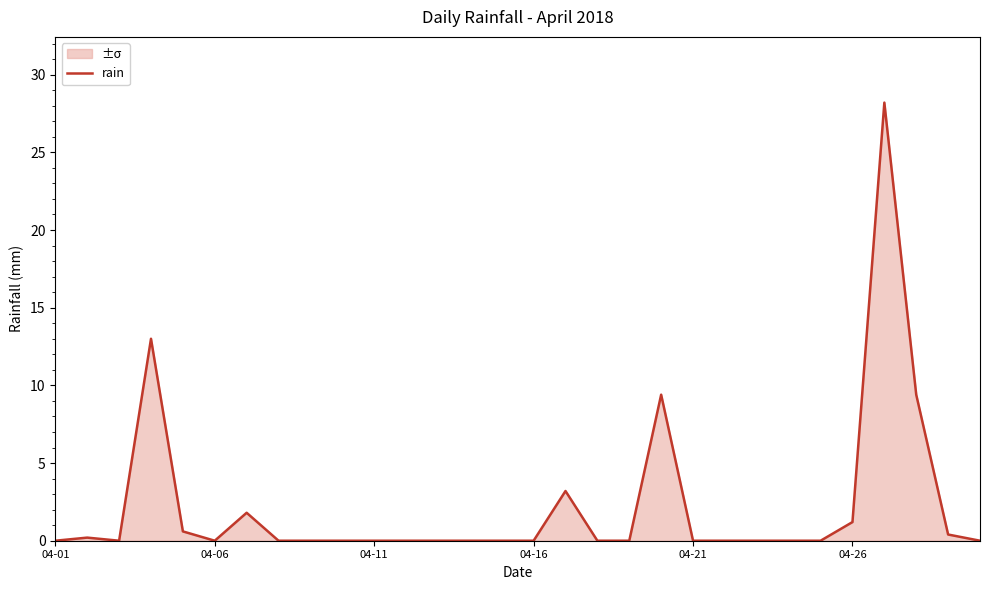

How many lines are shown in the chart?

1